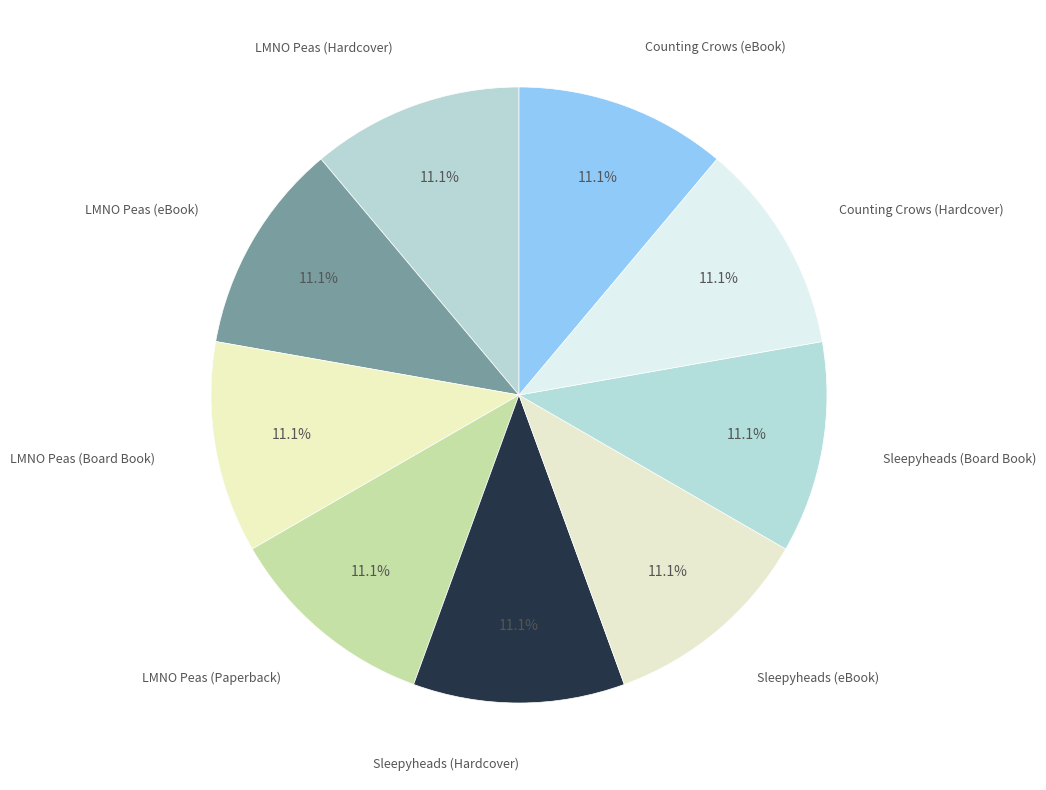

Count the number of slices in the pie.

9